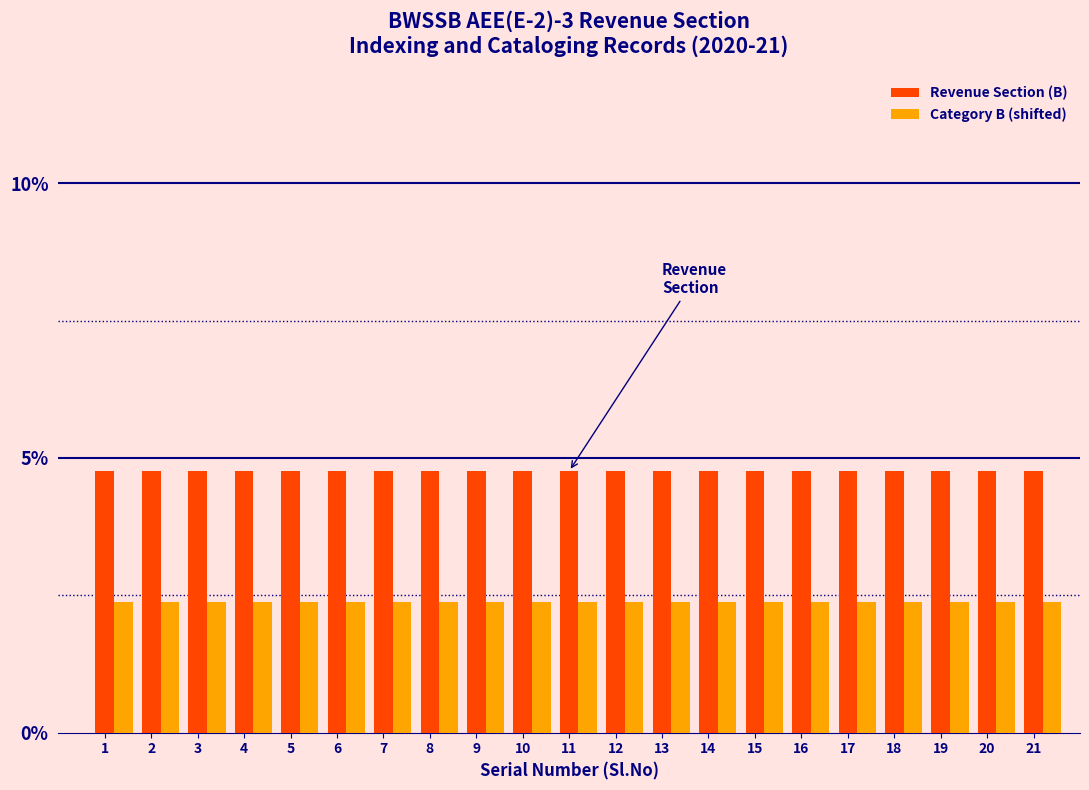

What is the difference between the highest and lowest values at 7?

2.4